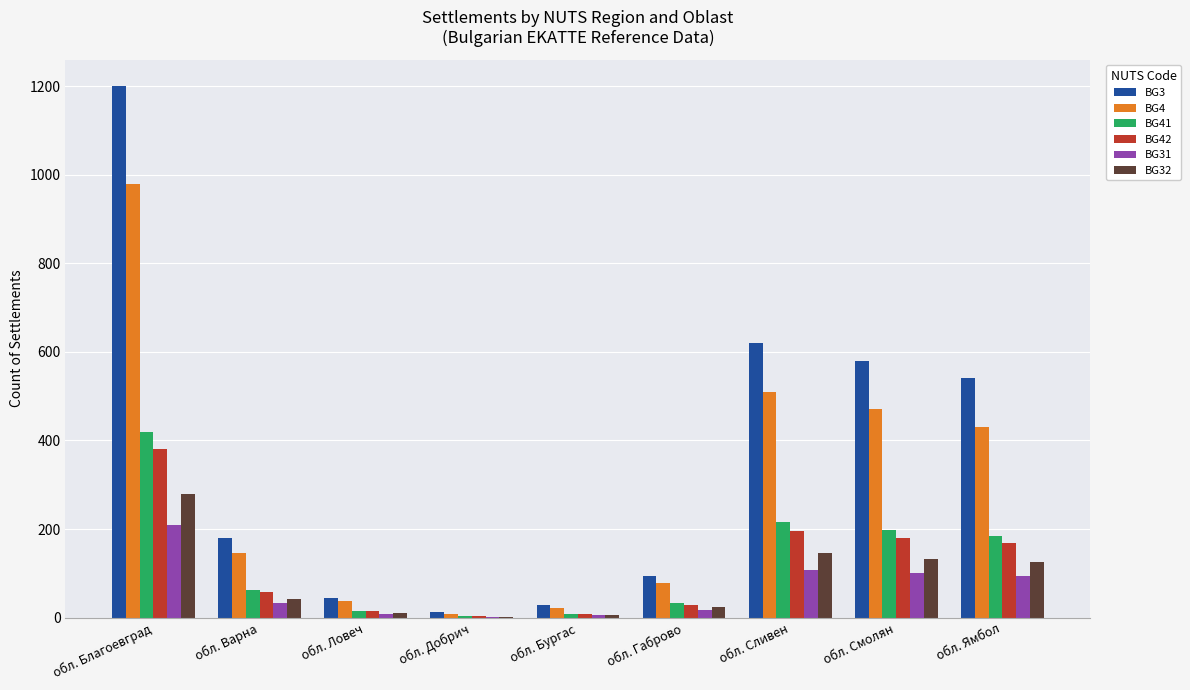

Which series changed the most between обл. Благоевград and обл. Смолян?

BG3